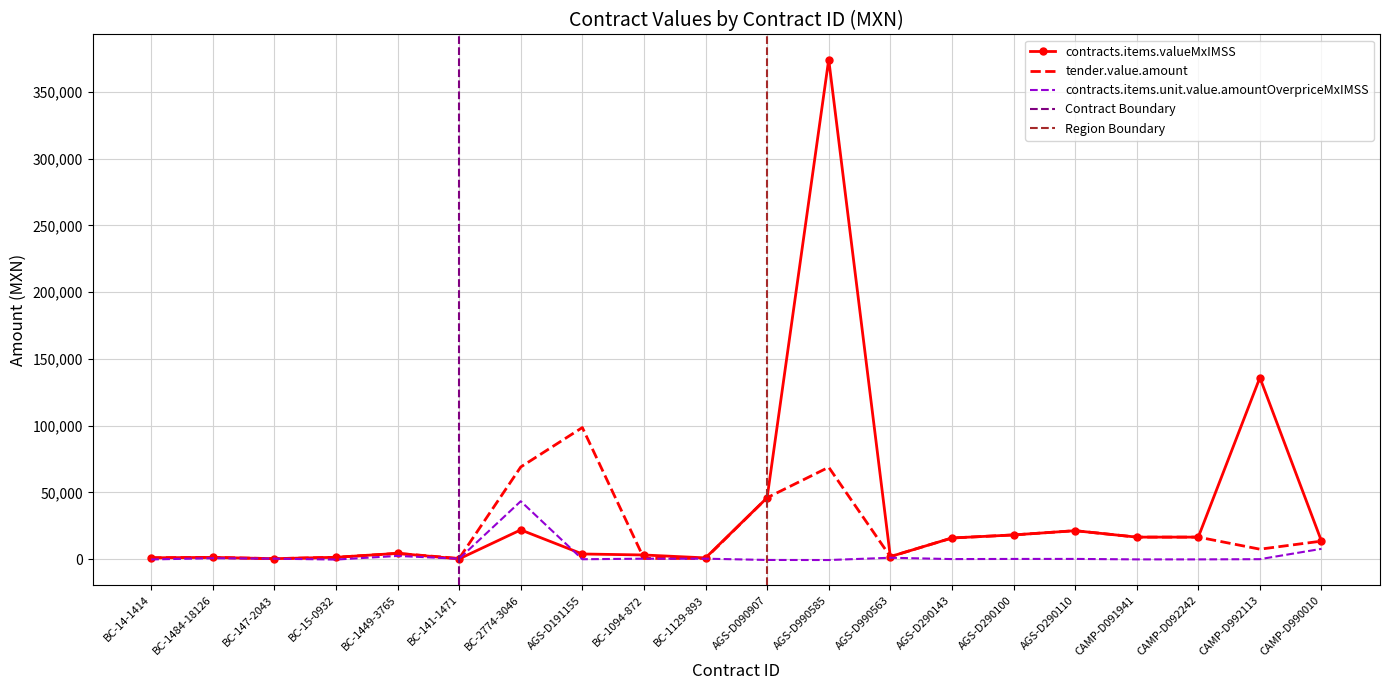

What is the sum of the contracts.items.unit.value.amountOverpriceMxIMSS values at CAMP-D990010 and AGS-D990563?

8653.4